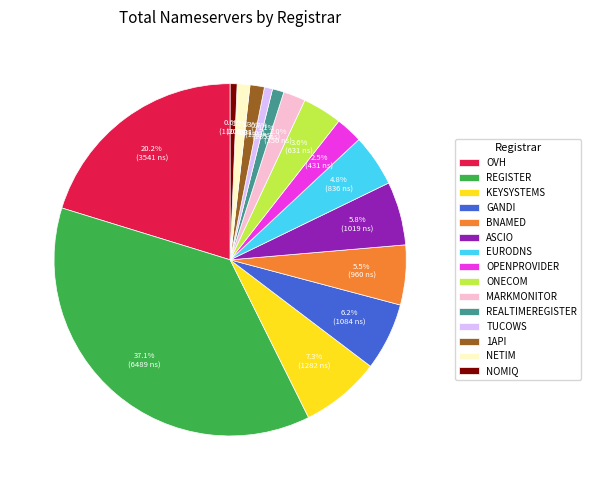

Is REGISTER the majority of the pie?

No